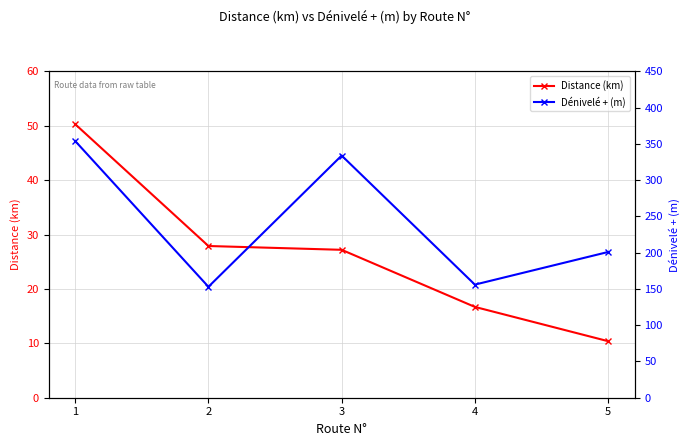

Count the number of categories in the chart.

5